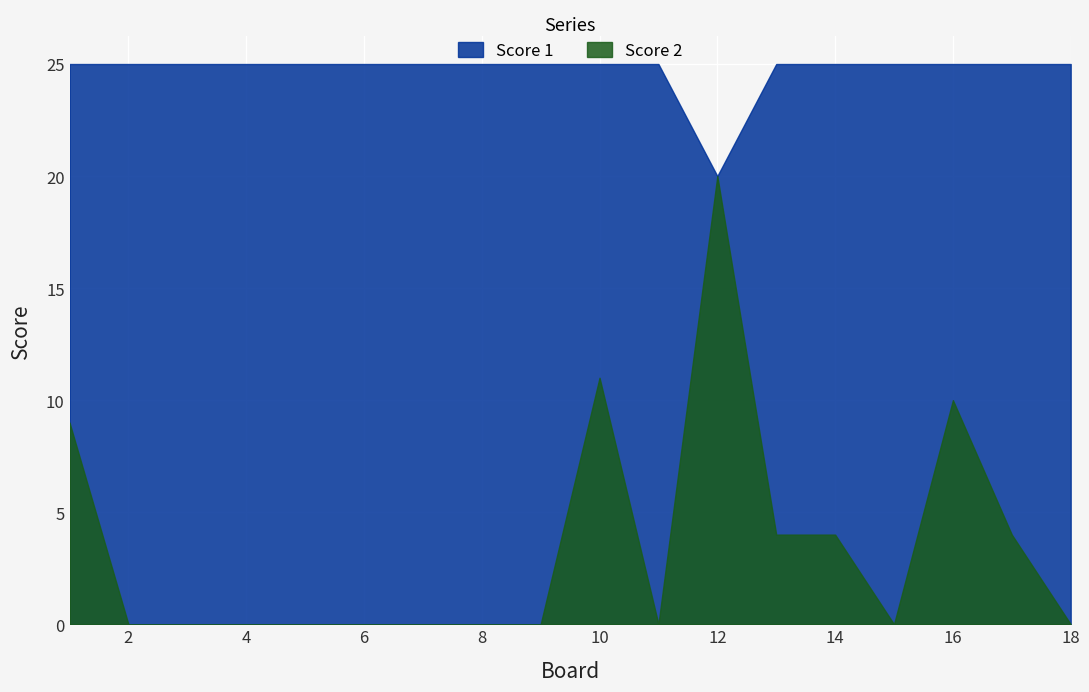

Where is Score 1 nearest to the value 22?

12